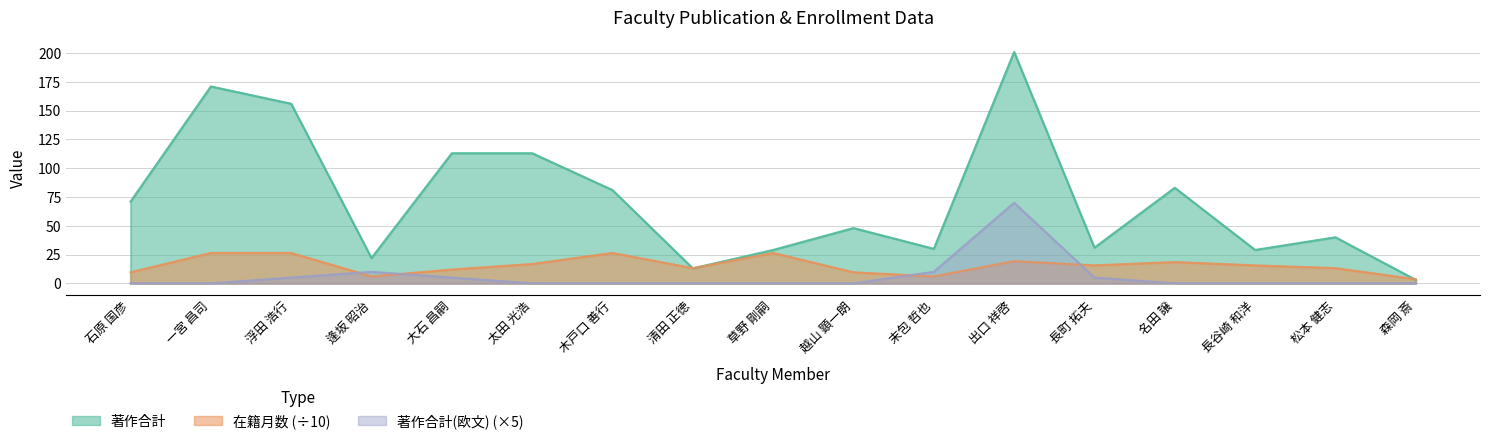

Rank the series at 越山 顕一朗 from highest to lowest value.

著作合計, 在籍月数, 著作合計(欧文)